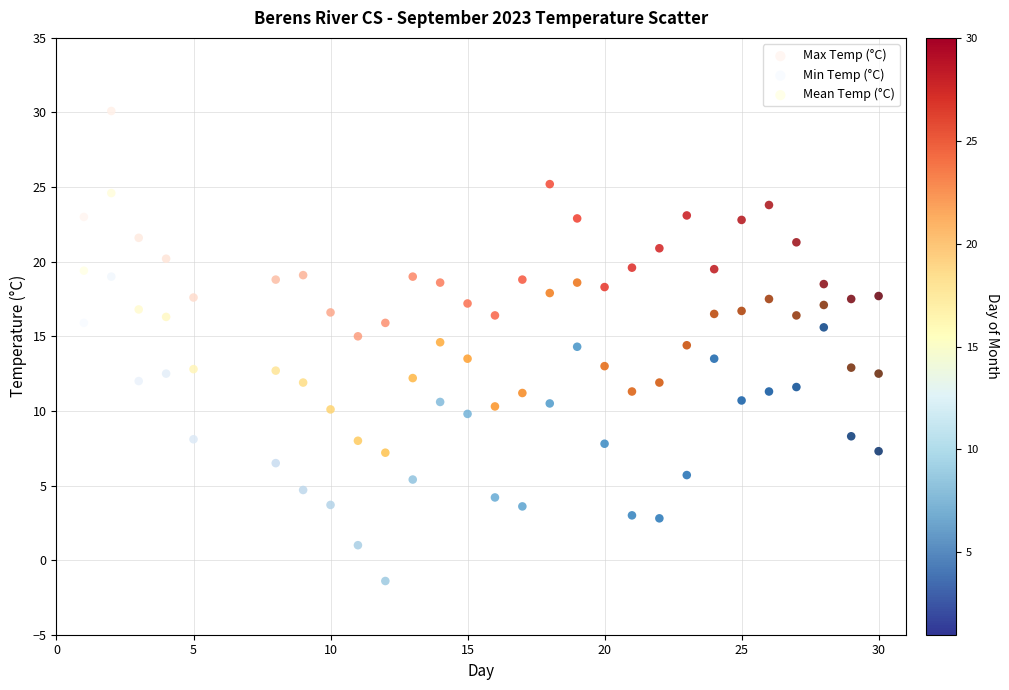

Which series contains the highest Y value?

Max Temp (°C)